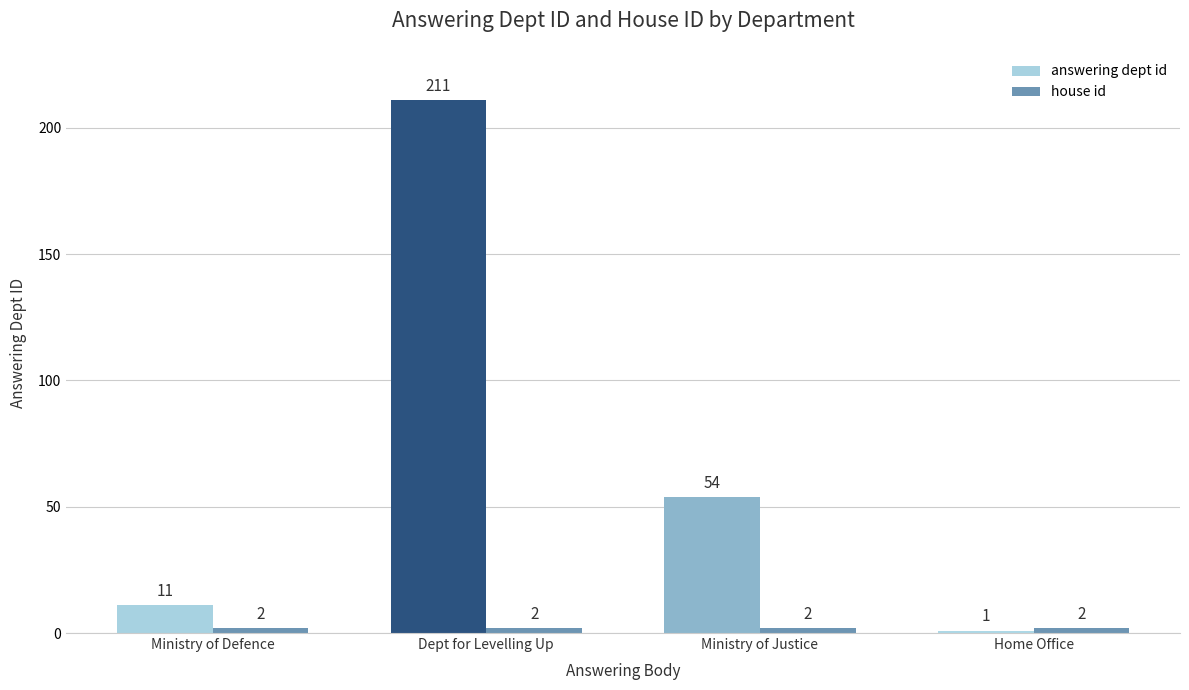

What is the sum of the answering dept id values at Home Office and Ministry of Justice?

55